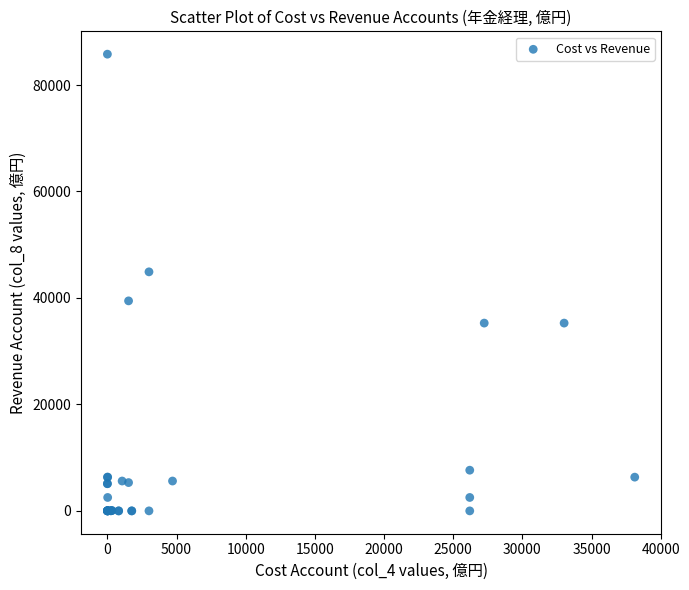

What Y value in the scatter plot is closest to 42895?

44902.4